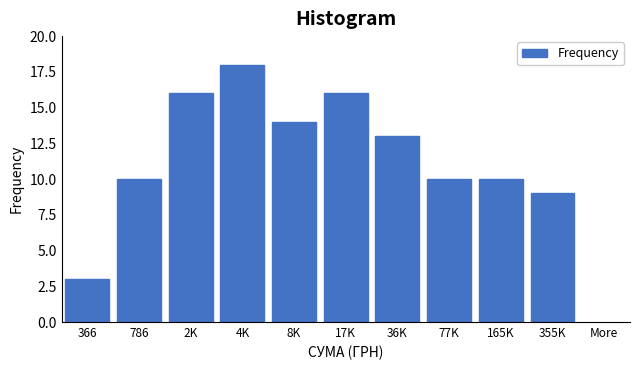

Reading left to right, transcribe all the data shown in this chart.

366=3	786=10	2K=16	4K=18	8K=14	17K=16	36K=13	77K=10	165K=10	355K=9